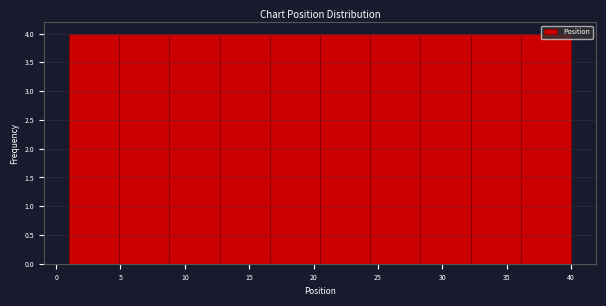

How tall is the bar that spans 32.2 to 36.1 on the x-axis? Neither the bar edges nor the heights are printed on the chart, so give them approximately, as read against the axes.

4